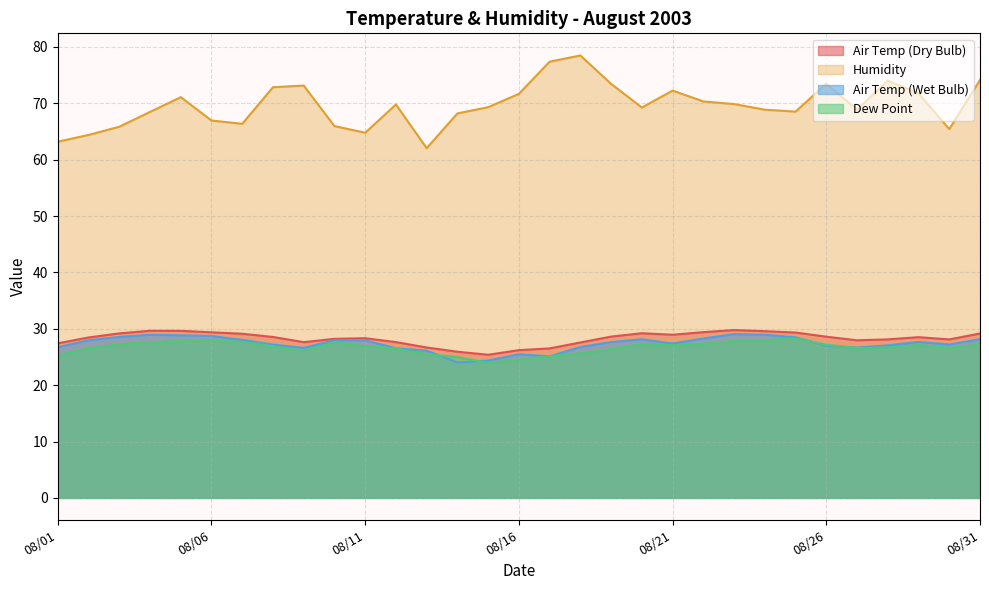

How many values in the Air Temp (Wet Bulb) series exceed 27?

21